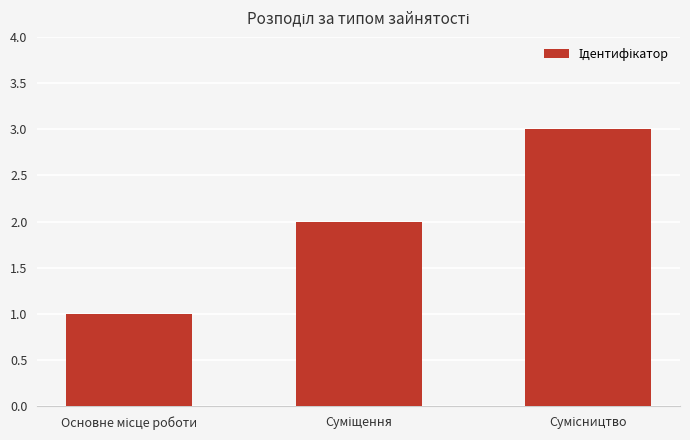

What is the maximum value shown in the chart?

3